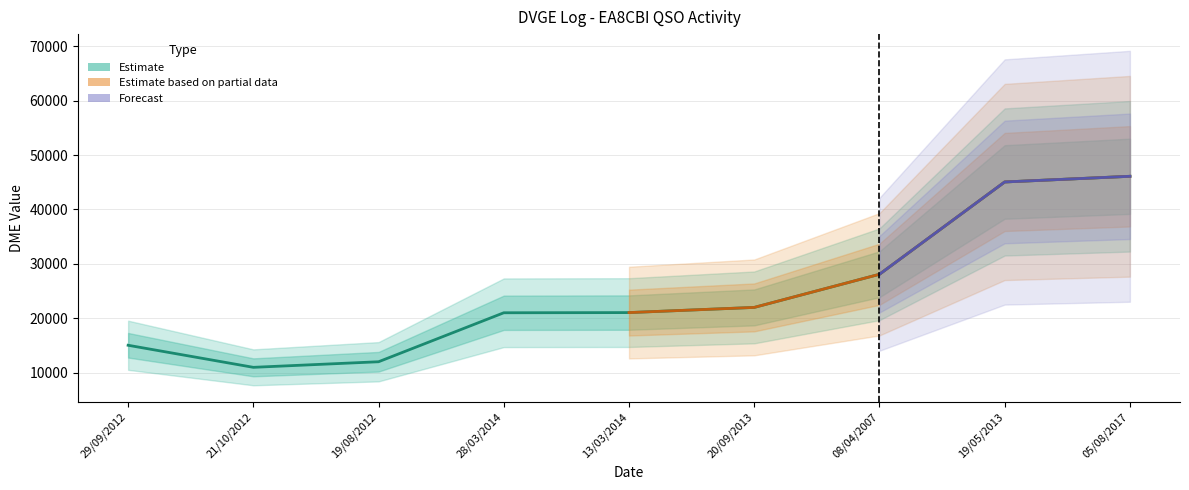

List the labels in order of value, largest first.

05/08/2017, 19/05/2013, 08/04/2007, 20/09/2013, 13/03/2014, 28/03/2014, 29/09/2012, 19/08/2012, 21/10/2012